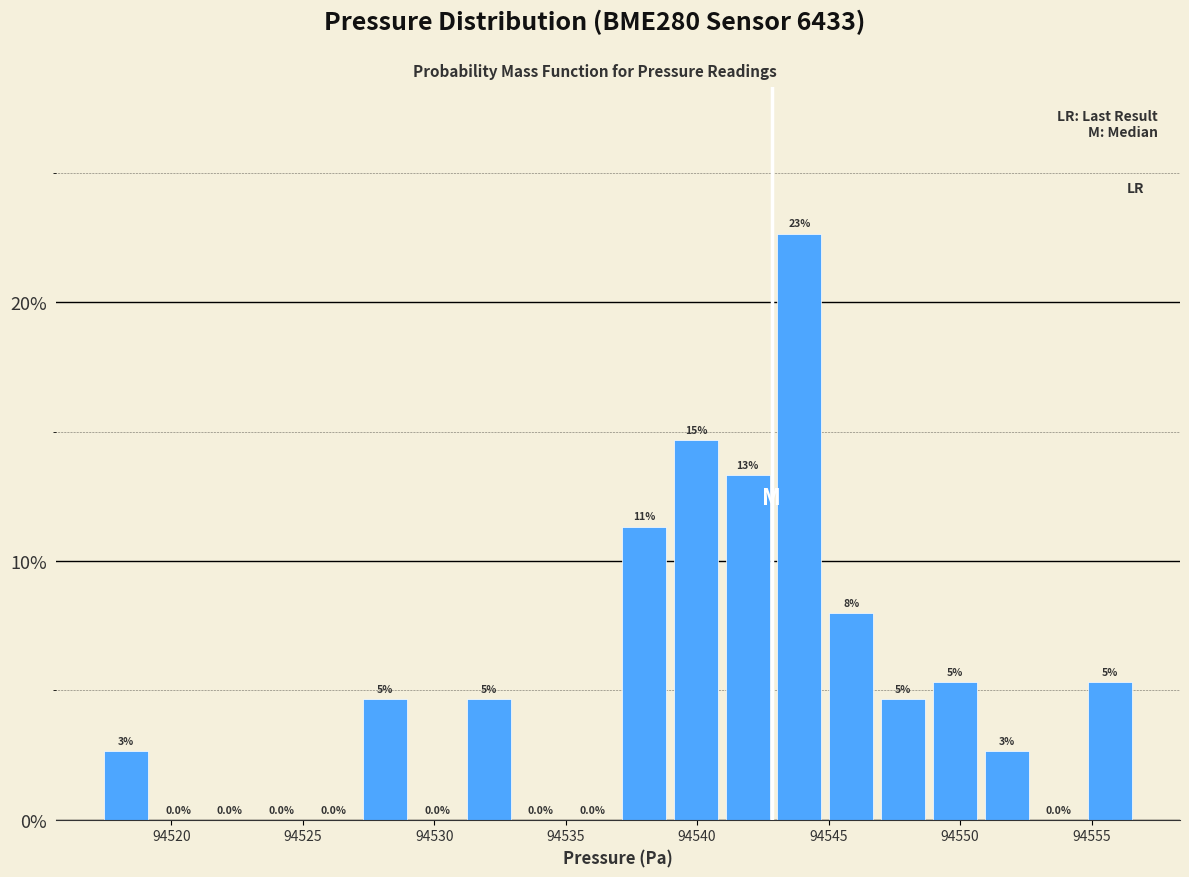

Around what value on the x-axis is the tallest bar? Give the approximate position of its centre, as read against the axis.

94544.0